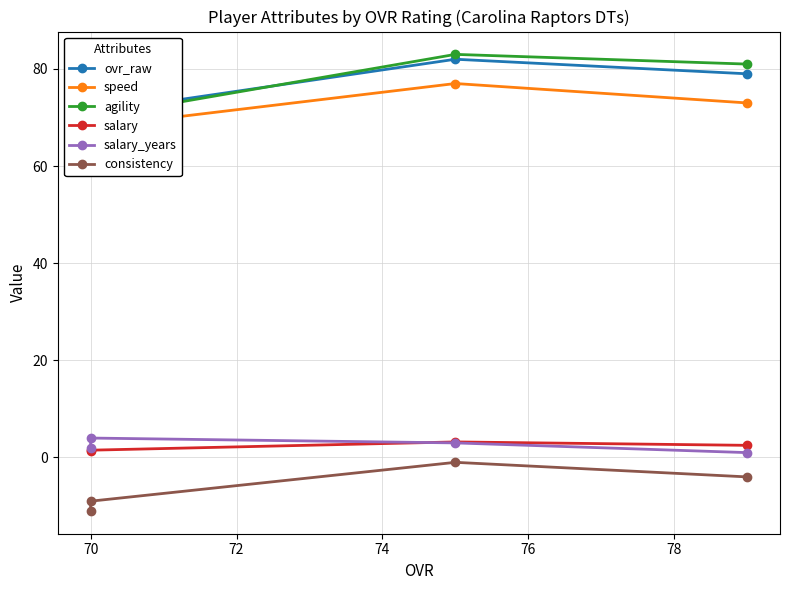

True or false: agility has more than 1 points higher than both neighbors.

False